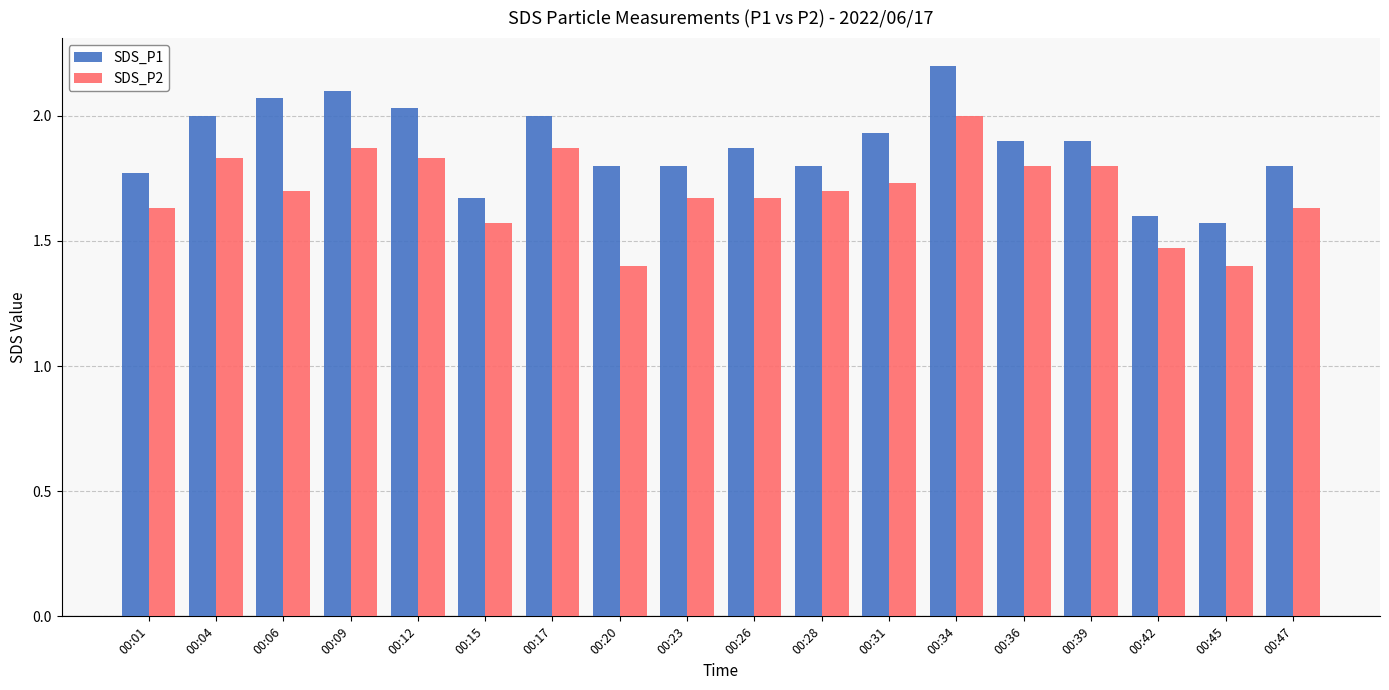

Which series changed the most between 00:26 and 00:45?

SDS_P1